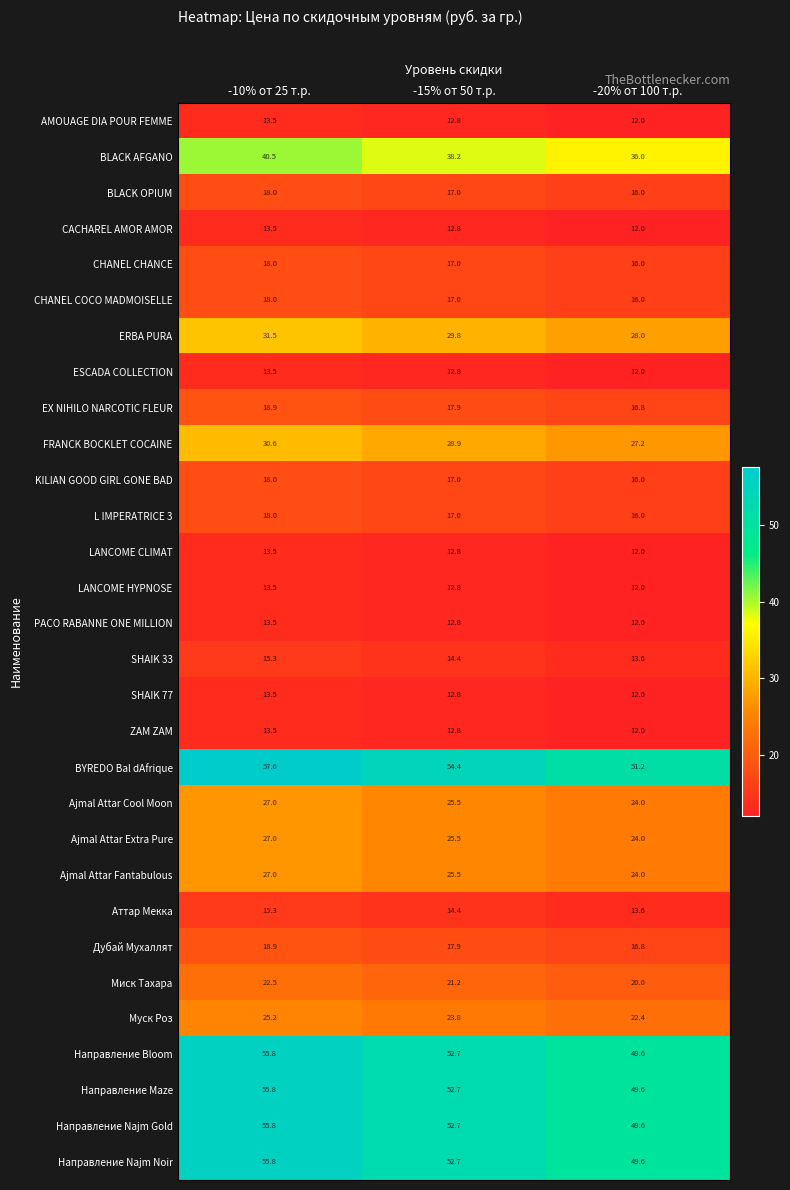

Which series has the largest range (max minus min)?

BYREDO Bal dAfrique